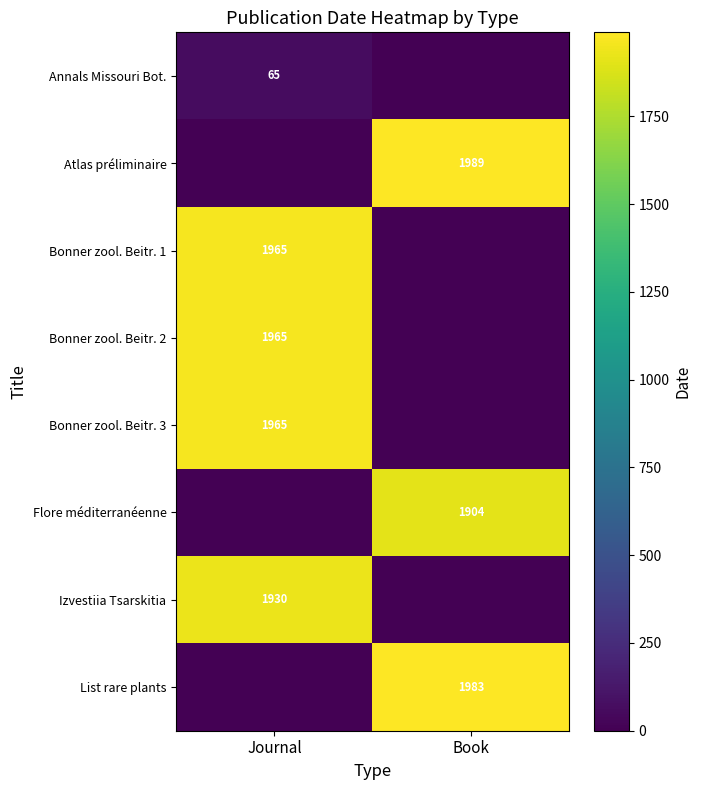

Between Journal and Book, which is larger?

Journal